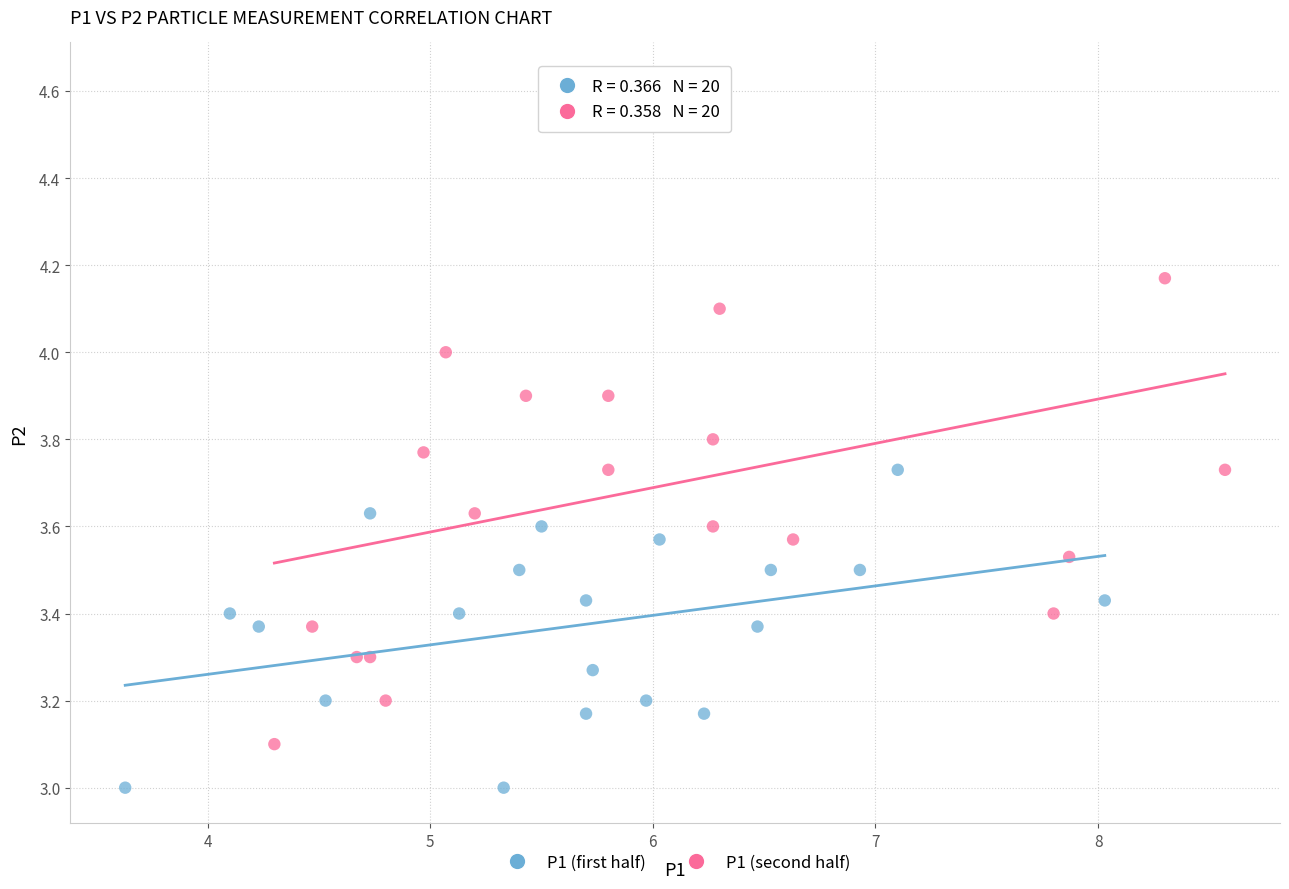

Which series has the largest Y range (max minus min)?

P1 (second half)